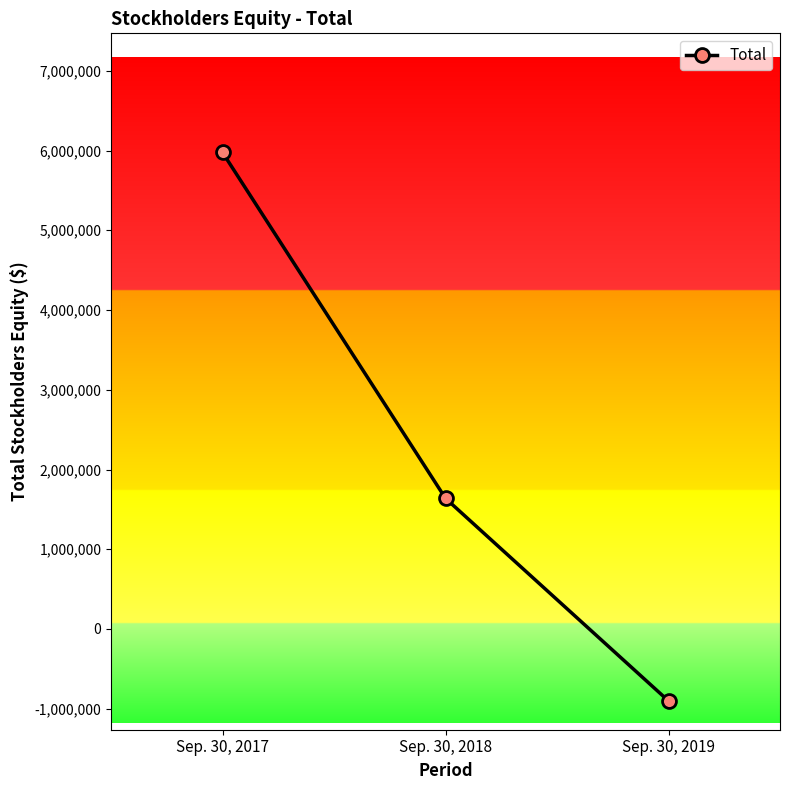

Rank the categories by value from highest to lowest.

Sep. 30, 2017, Sep. 30, 2018, Sep. 30, 2019